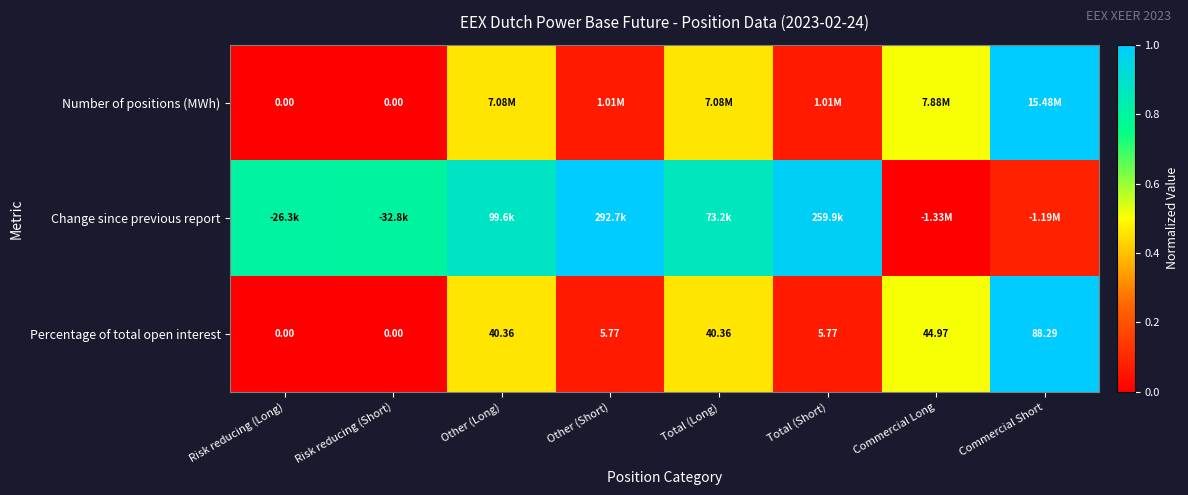

Which label corresponds to the largest value in the chart?

Commercial Short